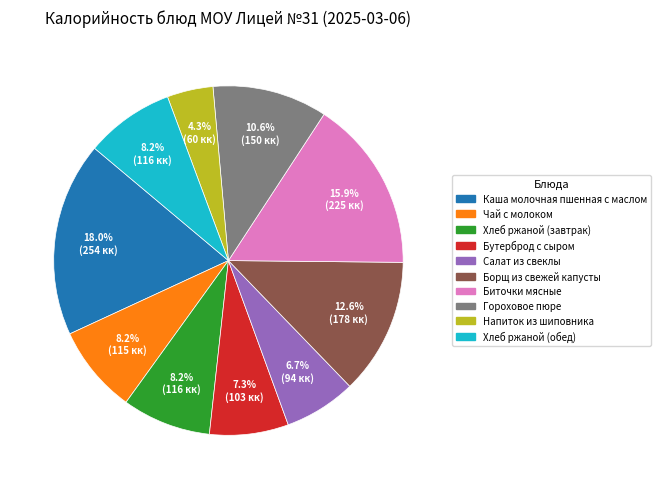

Does any single category account for the majority?

No